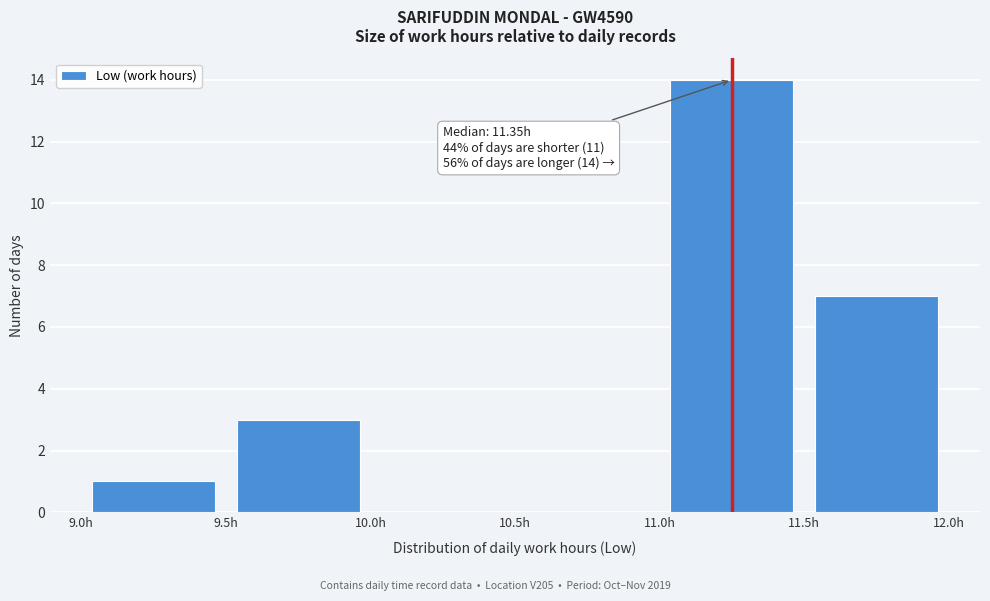

Over which range of the x-axis is the bar tallest?

11.0 to 11.5